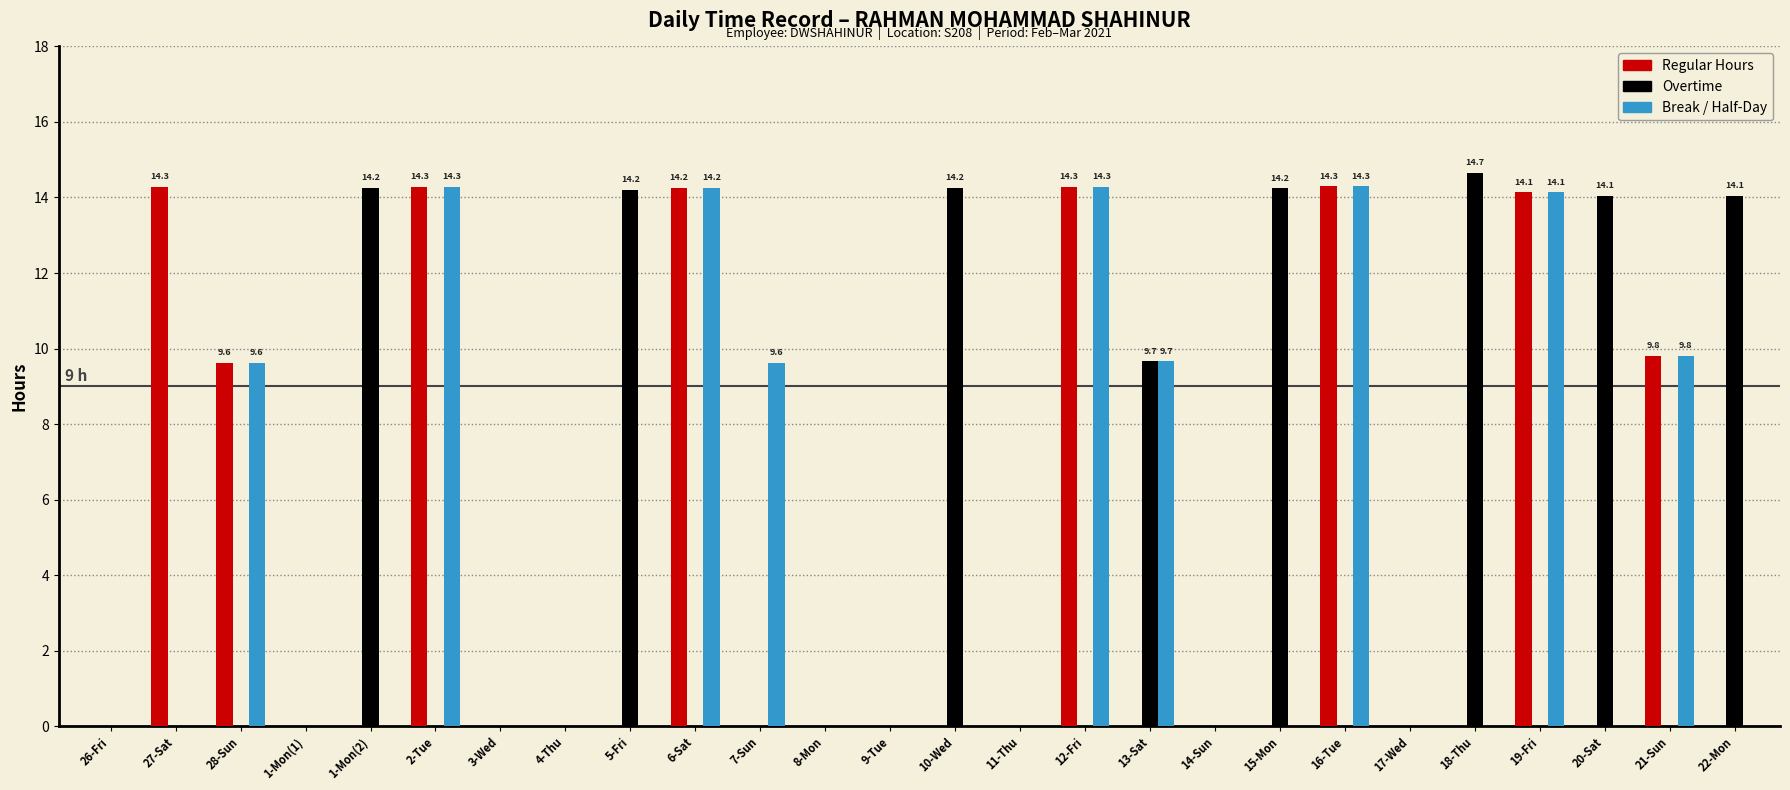

What is the greatest value displayed?

14.7